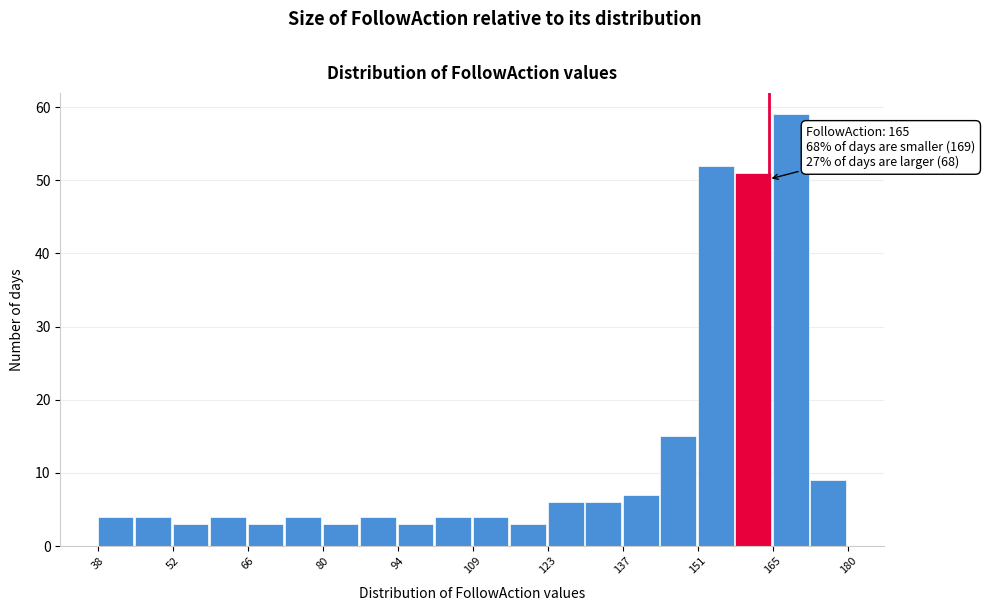

Around what value on the x-axis is the tallest bar? Give the approximate position of its centre, as read against the axis.

170